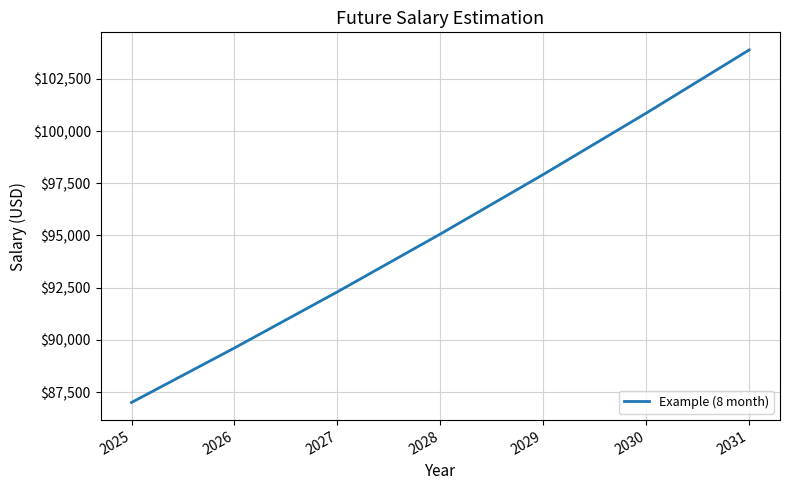

True or false: the data has more than 1 interior local peaks.

False